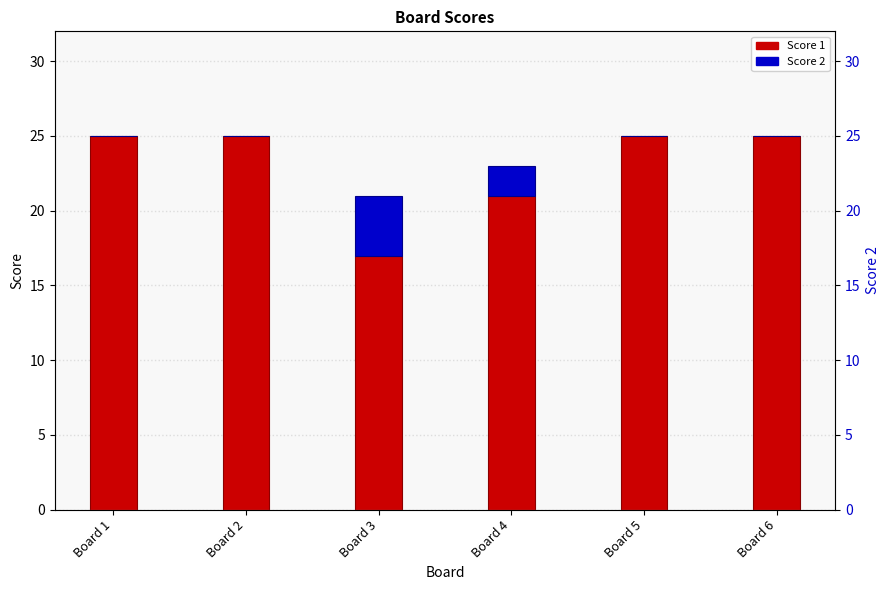

What is the difference between the maximum and minimum values in the Score 1 series?

8